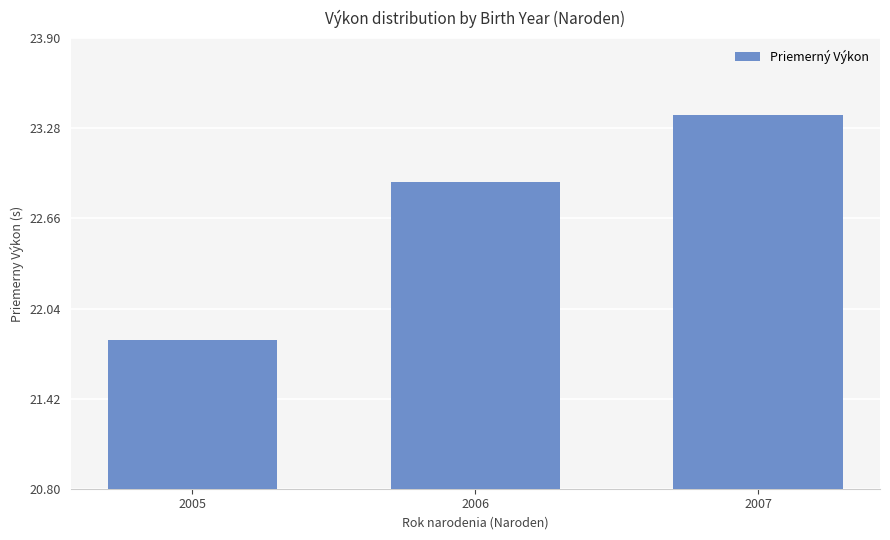

At which category does the chart reach its minimum across all series?

2005